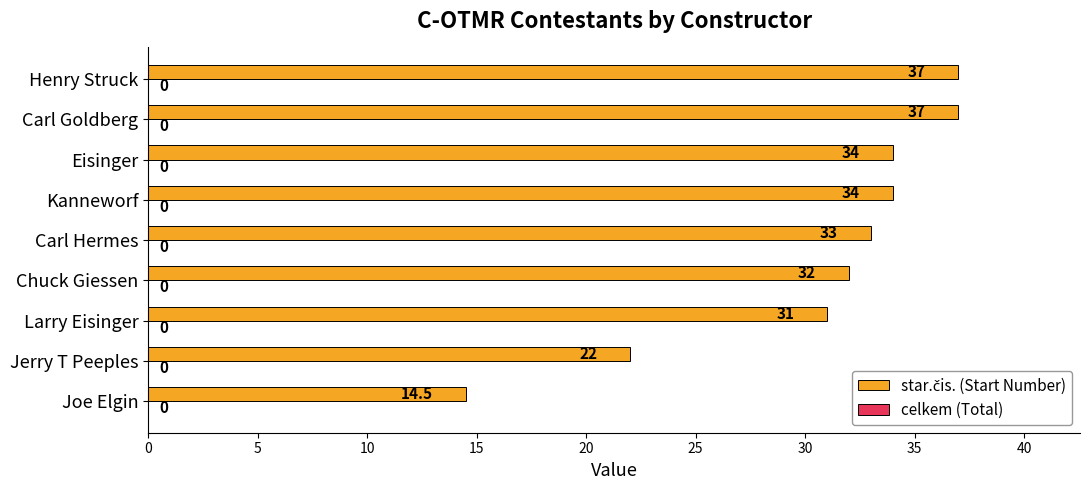

Between Kanneworf and Larry Eisinger, which is larger?

Kanneworf